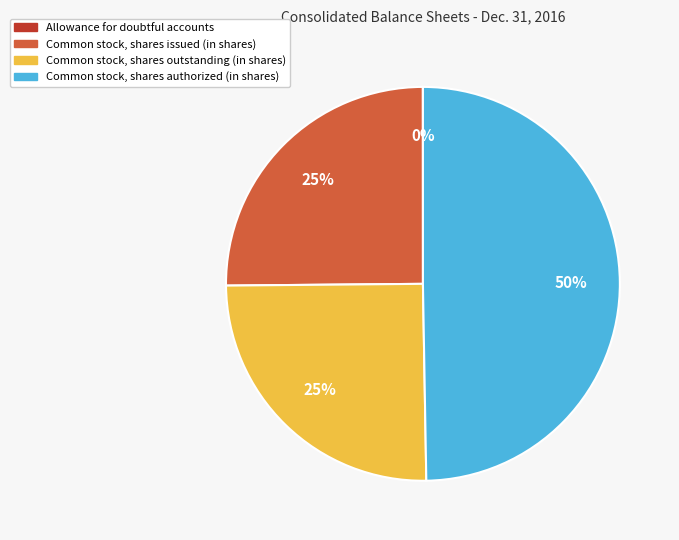

Combined, do Common stock, shares outstanding (in shares) and Common stock, shares authorized (in shares) account for over 50%?

Yes